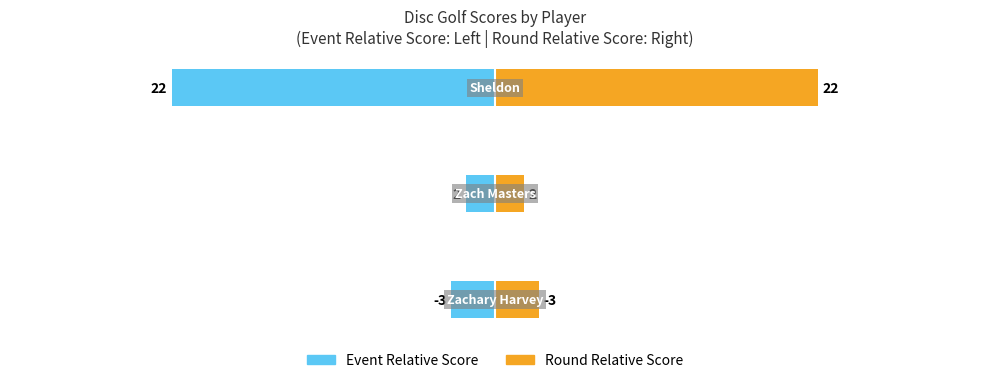

Is the value of Round Relative Score at 0 greater than the value of Event Relative Score at 2?

Yes